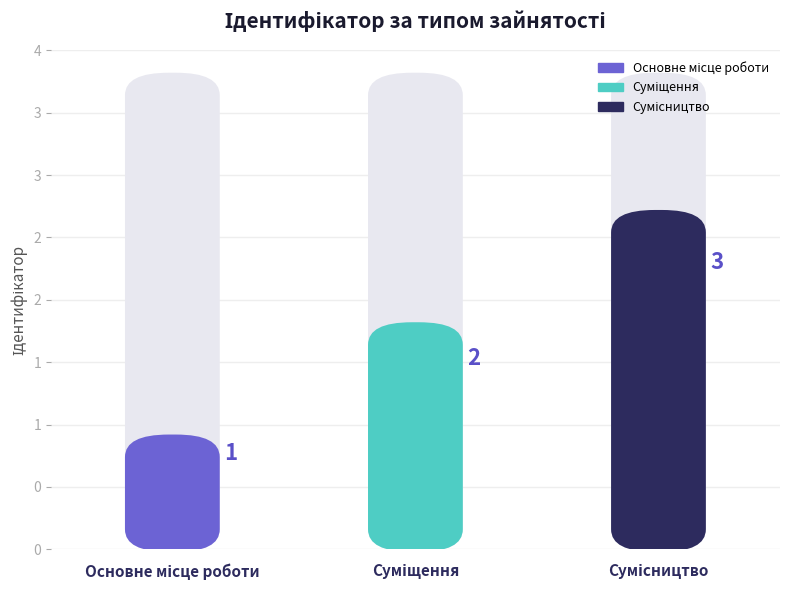

What is the label of the 1st bar from the left?

Основне місце роботи